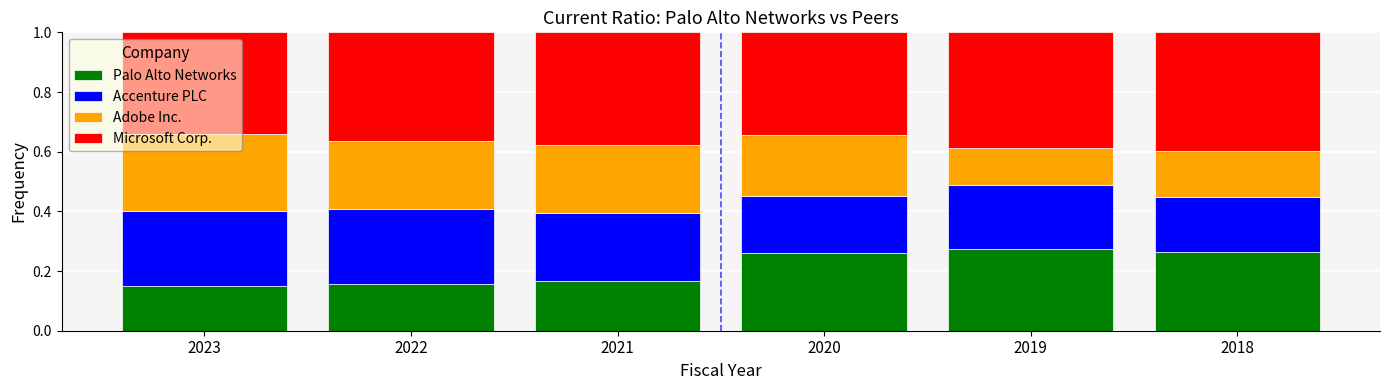

How many Palo Alto Networks values are between 0 and 1?

6